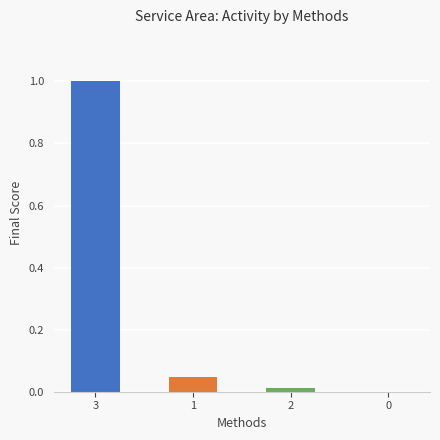

What is the average value?

0.3